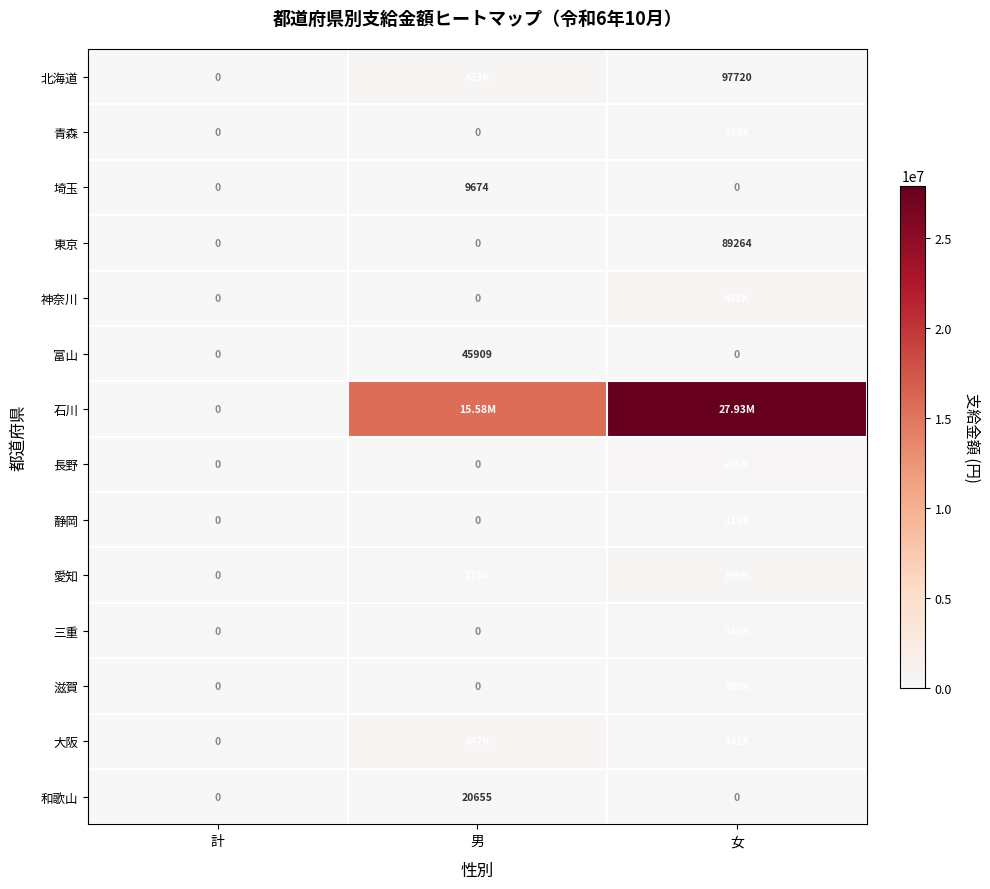

Which has a higher value, 女 or 男?

男